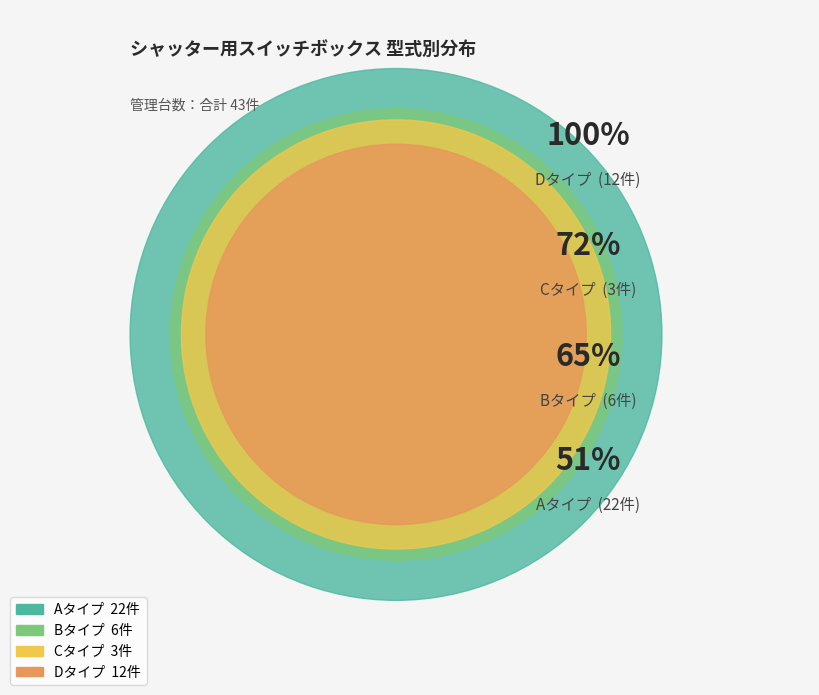

Count the number of slices in the pie.

4